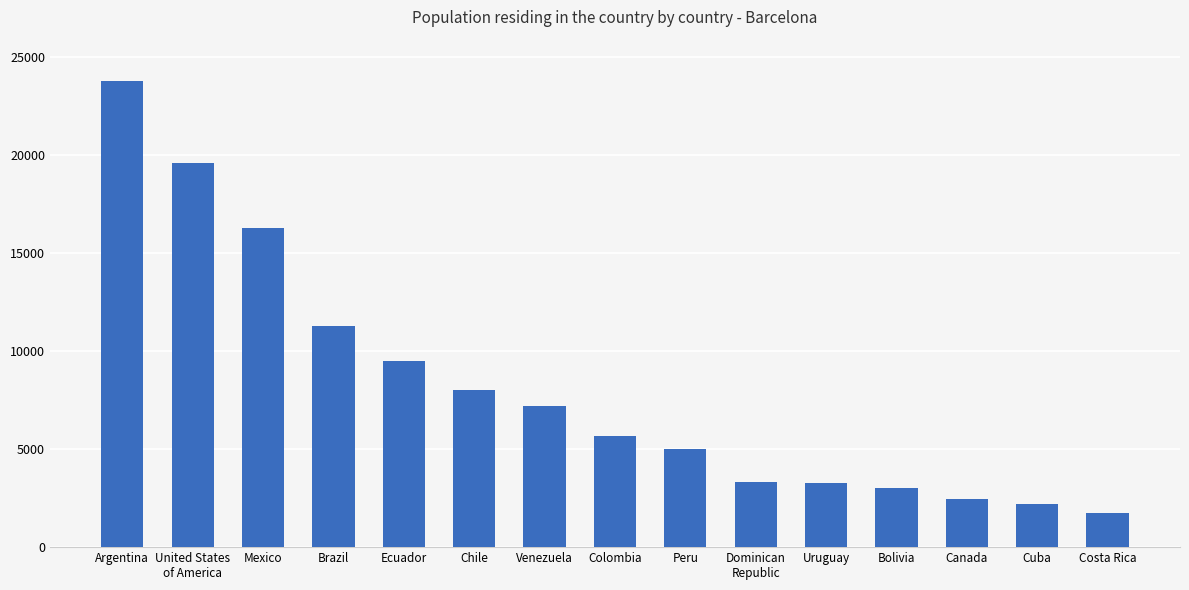

True or false: the data shows 13731 at Chile.

False